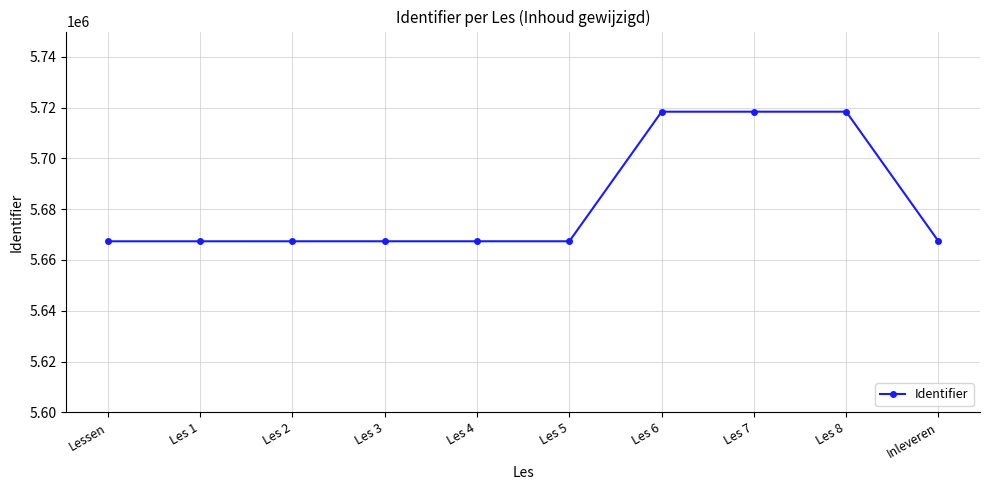

Does the chart have visible grid lines?

Yes